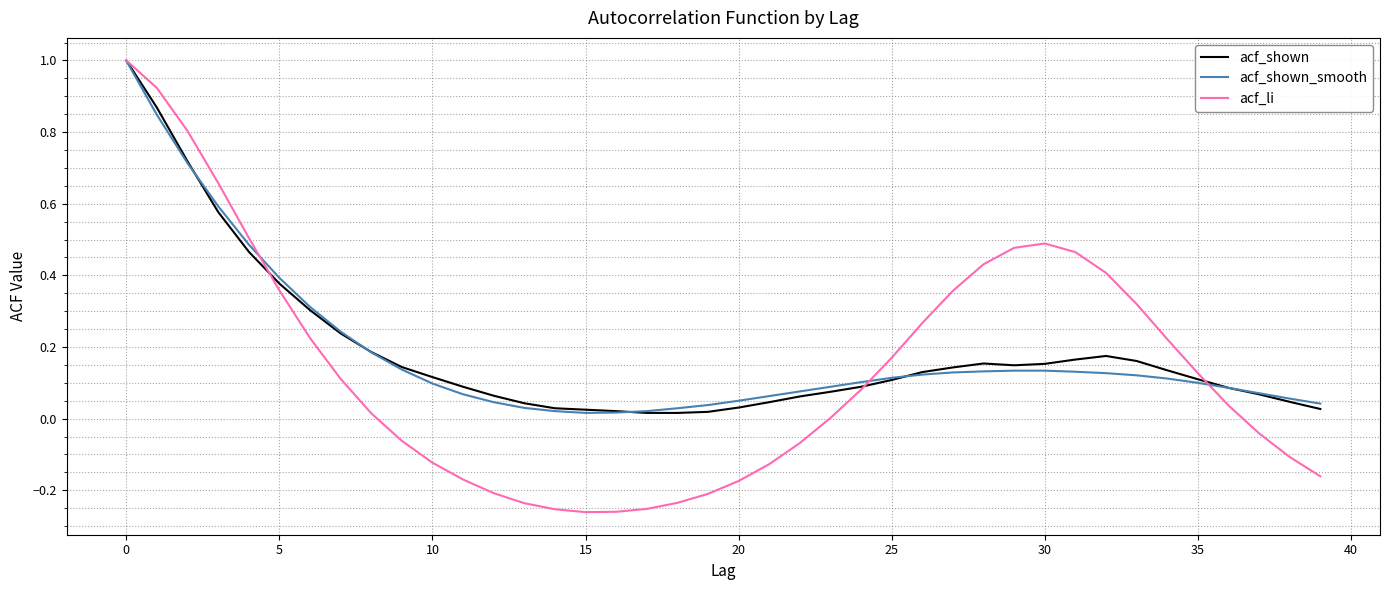

What is the greatest value displayed?

1.0